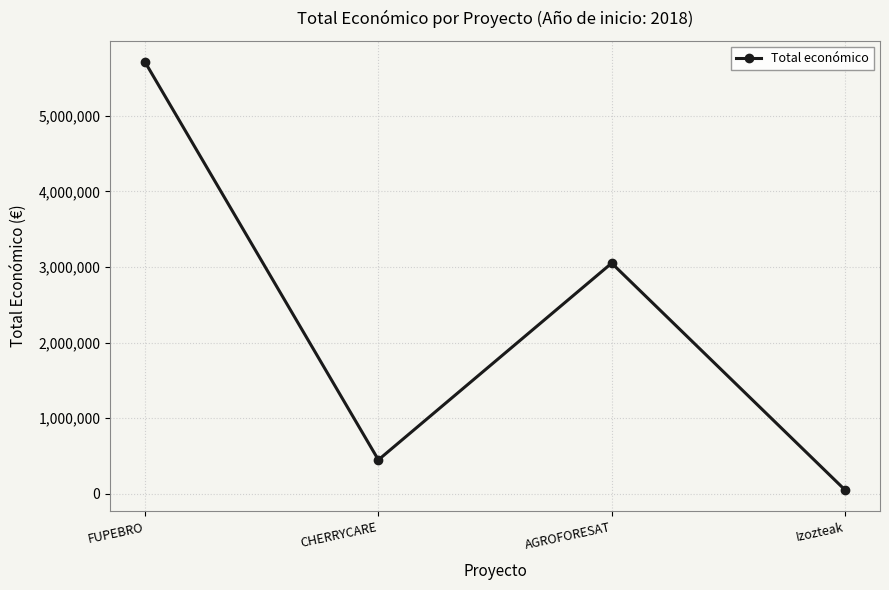

The value at CHERRYCARE is 449494. True or false?

True